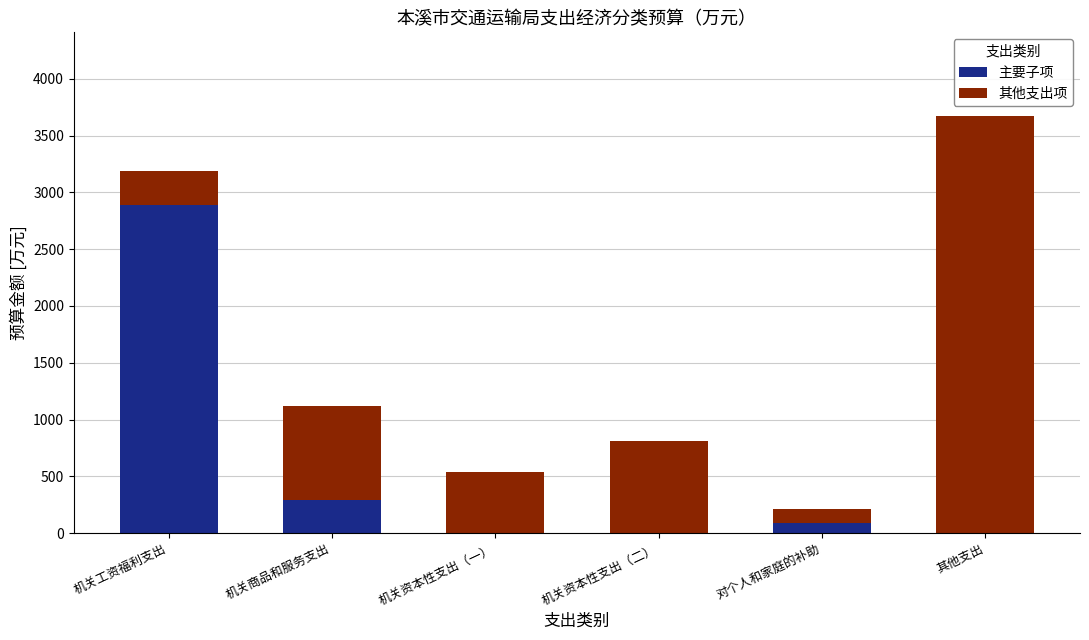

Read the 主要子项 value at 对个人和家庭的补助.

85.8